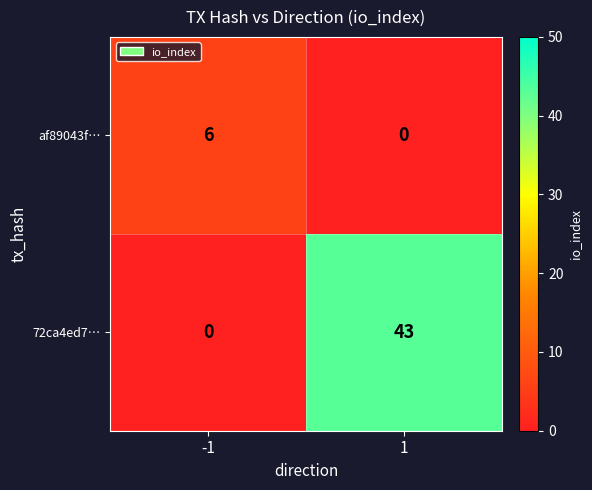

The value of af89043f… at 1 is -4. True or false?

False